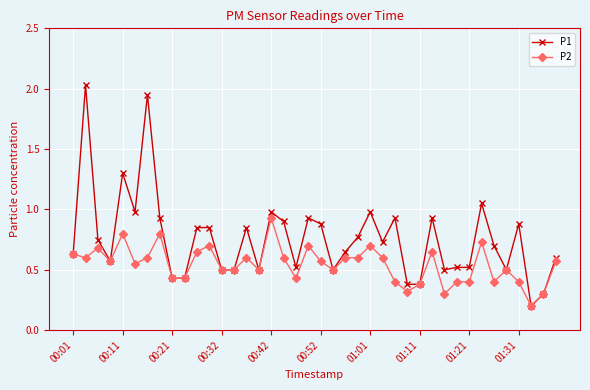

List the series in order of their overall mean, highest first.

P1, P2